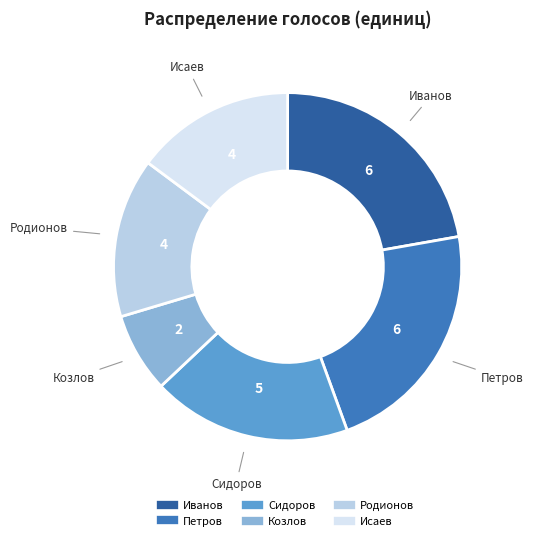

Which has a higher value, Сидоров or Козлов?

Сидоров